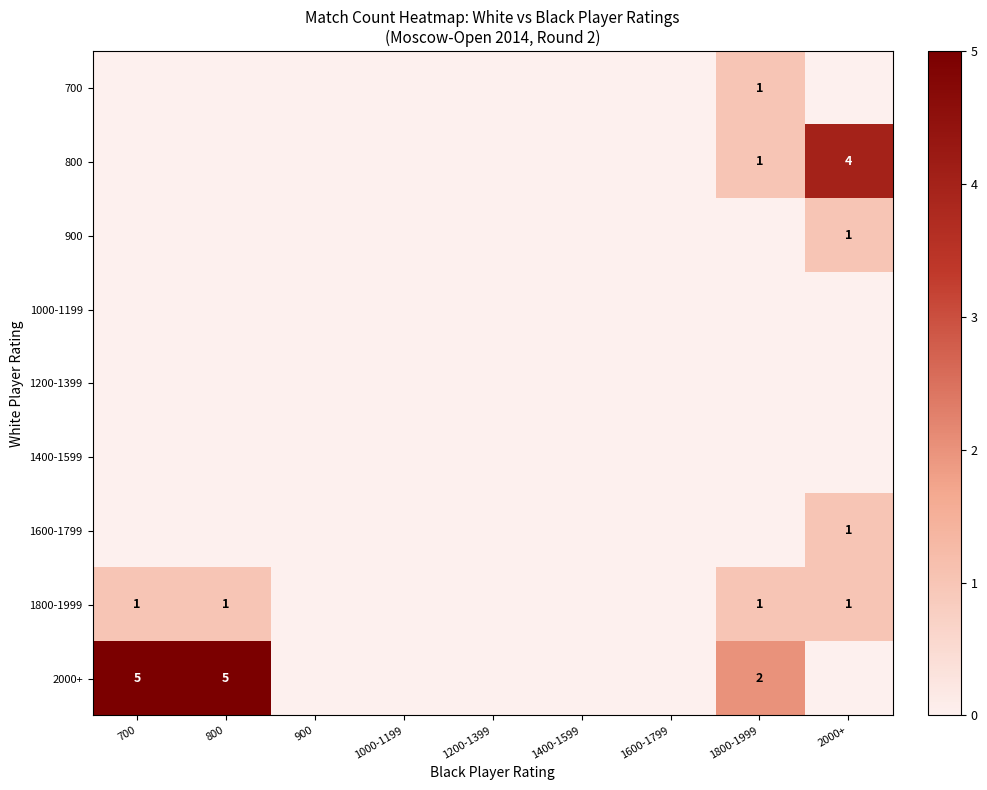

Is the value of 2000+ at 800 greater than the value of 1800-1999 at 800?

Yes